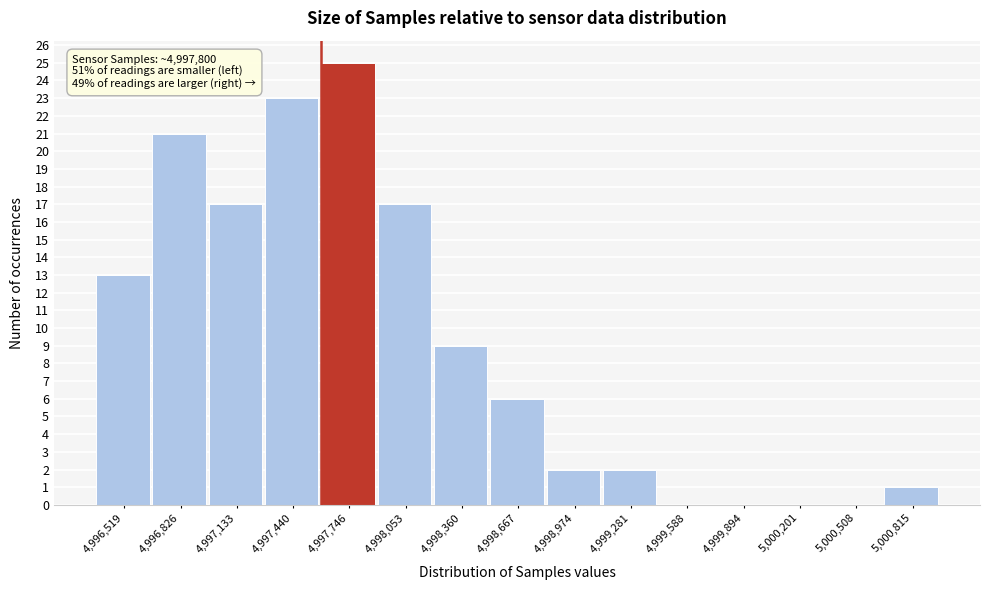

Which range on the x-axis has the tallest bar?

4997600 to 4997900